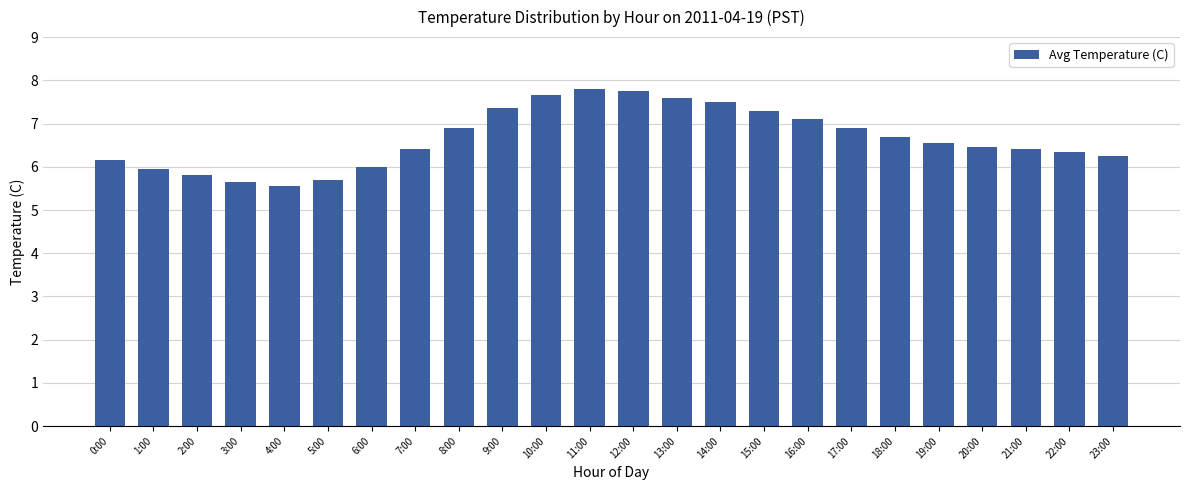

Which has a higher value, 5:00 or 20:00?

20:00